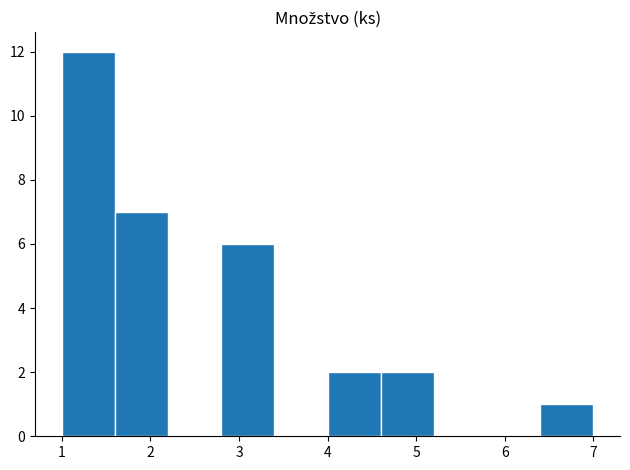

Reading left to right, list every bar in this chart as the range it spans on the x-axis followed by its height. The values are not printed on the chart, so give them approximately, as read against the axis.

1.0 to 1.6: 12
1.6 to 2.2: 7
2.2 to 2.8: 0
2.8 to 3.4: 6
3.4 to 4.0: 0
4.0 to 4.6: 2
4.6 to 5.2: 2
5.2 to 5.8: 0
5.8 to 6.4: 0
6.4 to 7.0: 1